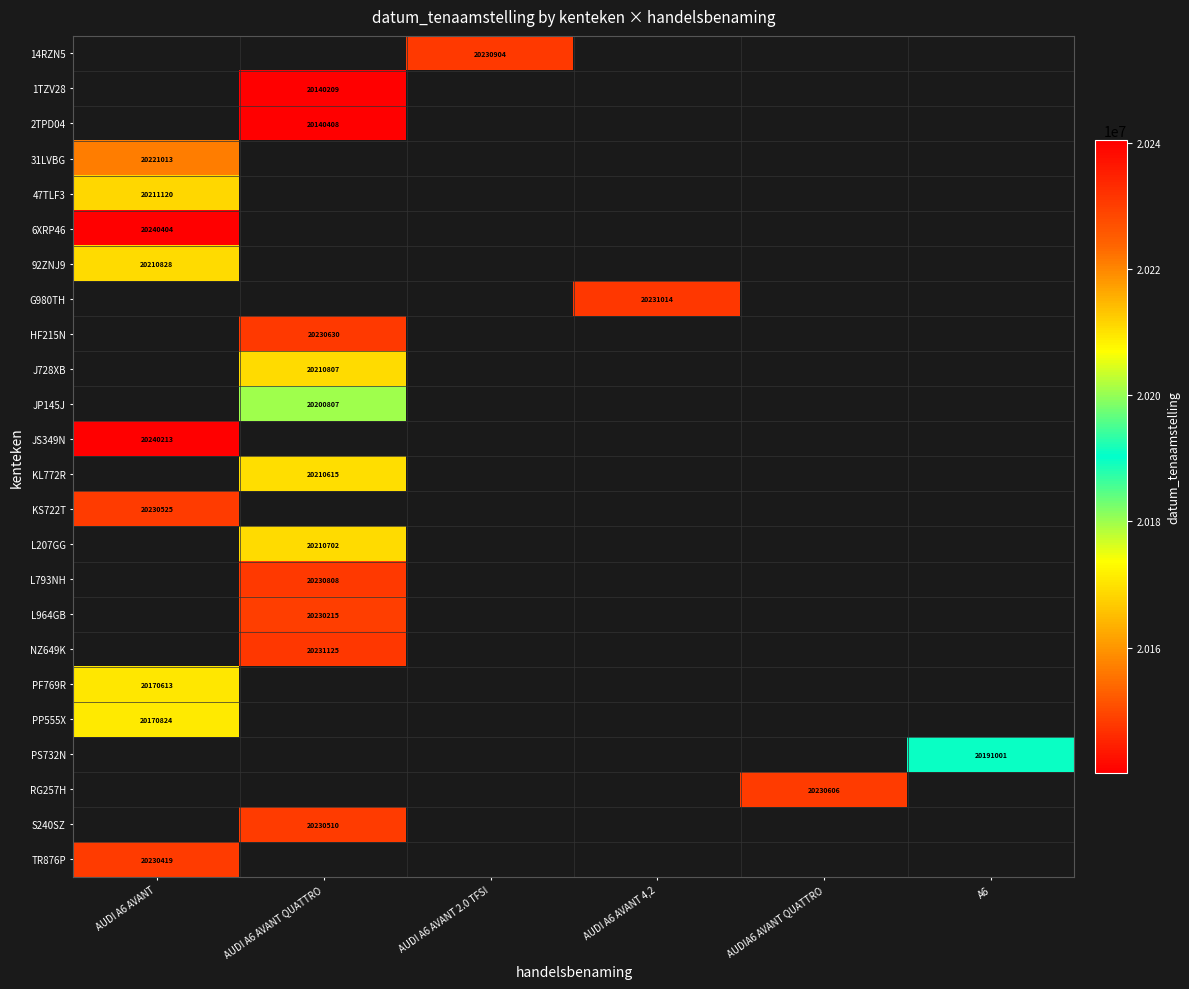

The value of KL772R at AUDI A6 AVANT QUATTRO is 20210615. True or false?

True